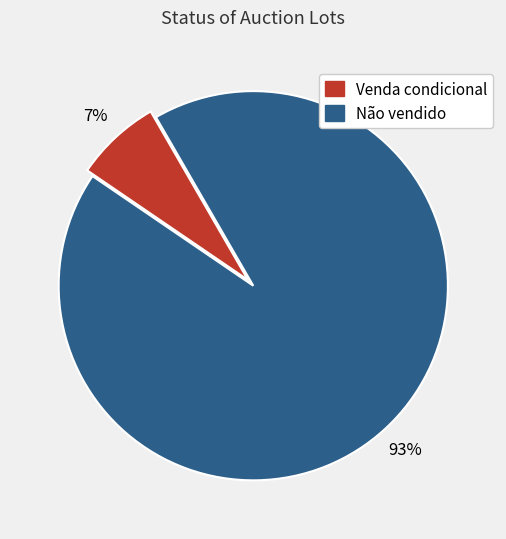

Which category has the smallest portion of the pie?

Venda condicional